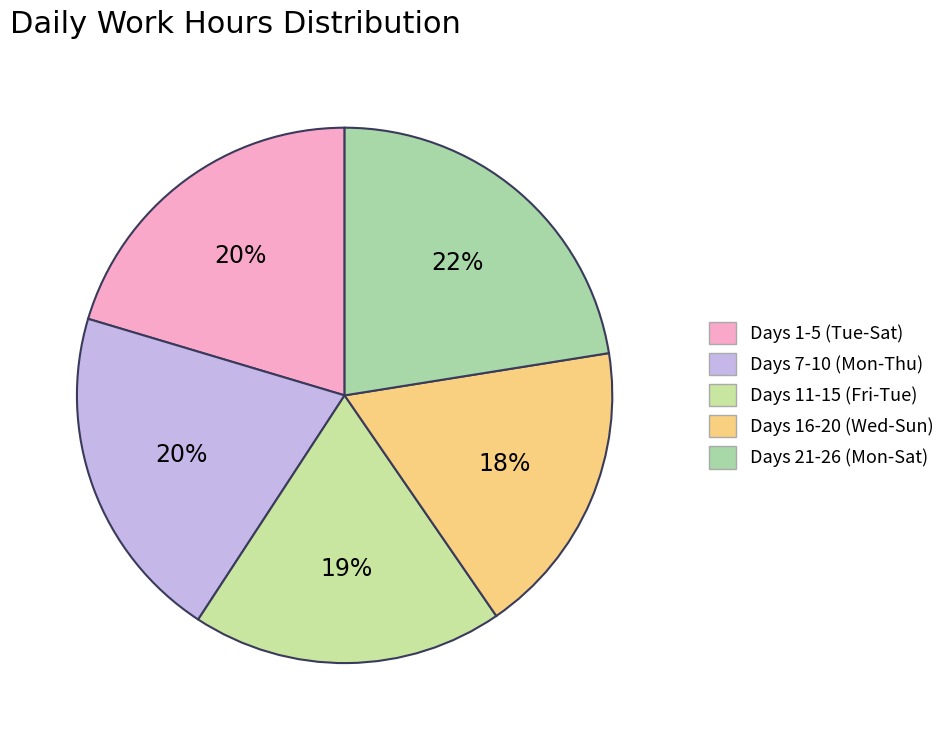

How many segments does this pie chart have?

5